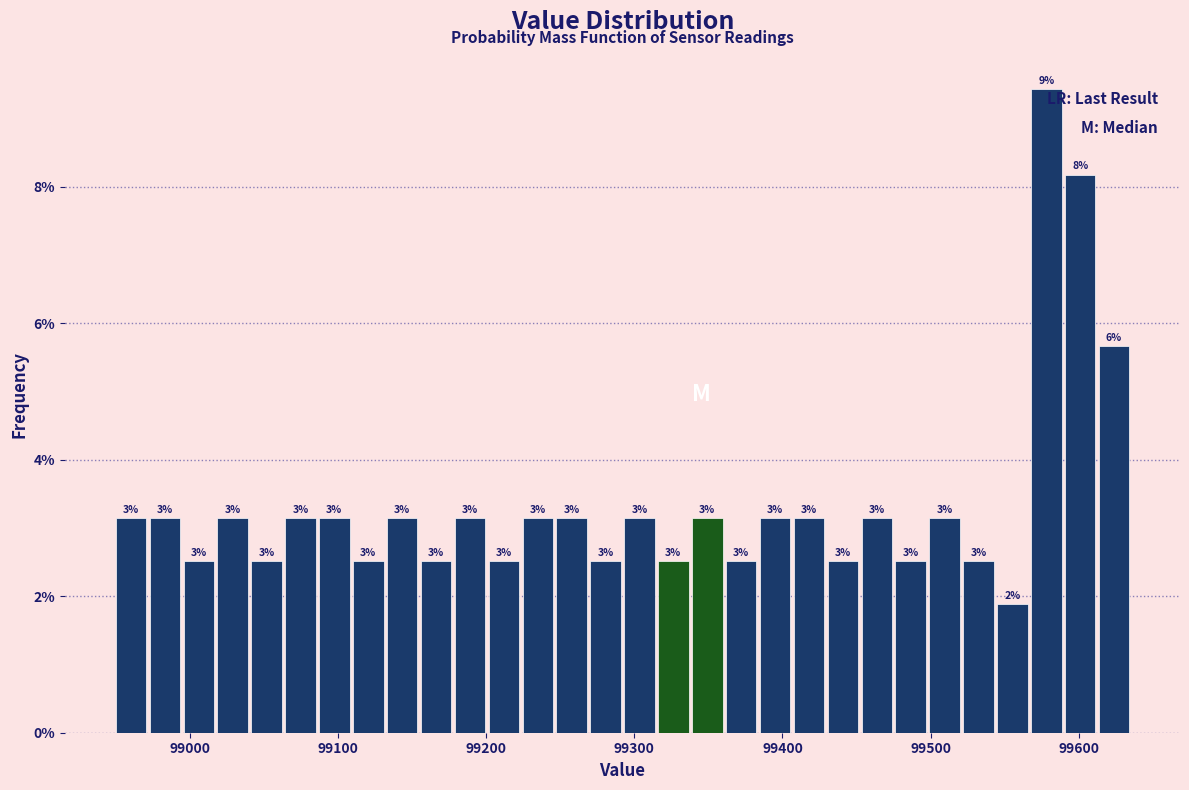

Around what value on the x-axis is the tallest bar? Give the approximate position of its centre, as read against the axis.

99580